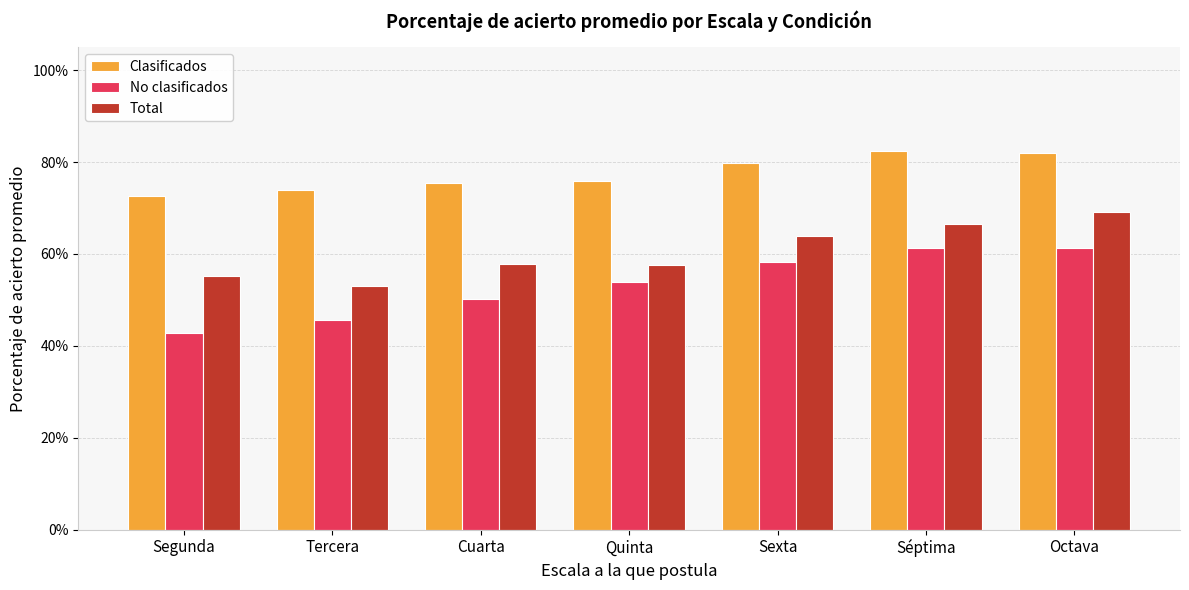

At how many categories does at least one series exceed 0?

7